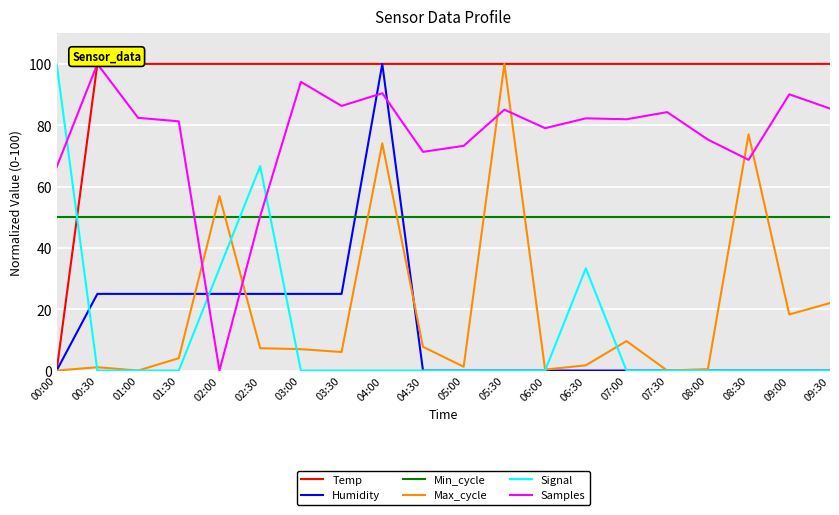

How many intersections are there between Max_cycle and Min_cycle?

8